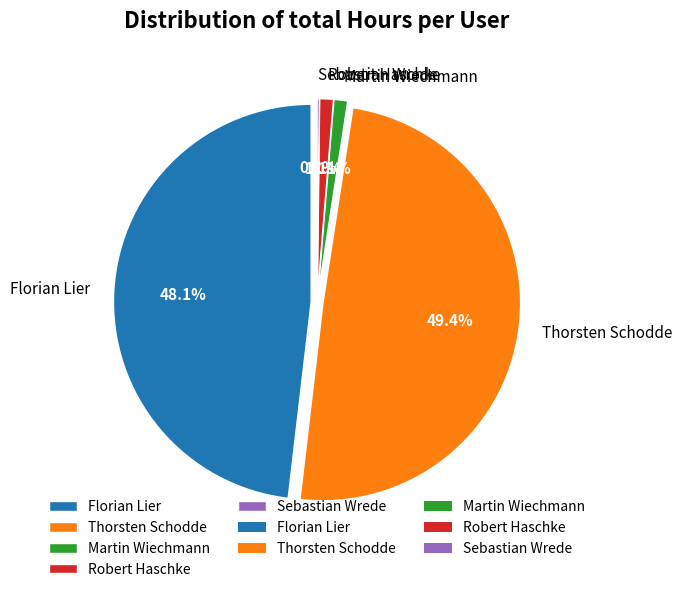

To the nearest percent, what is the combined percentage of Martin Wiechmann and Florian Lier?

49%